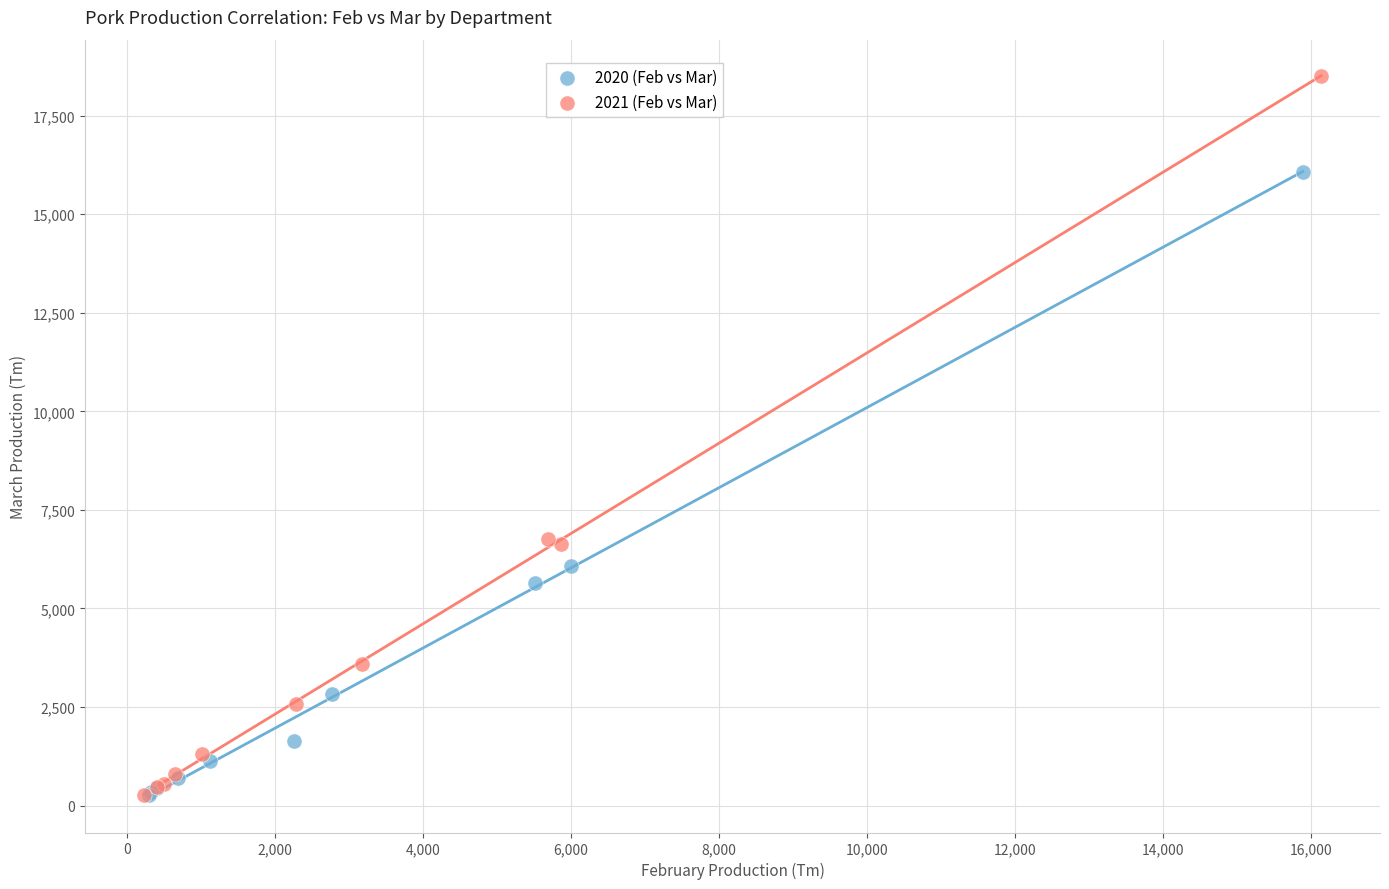

Which series reaches the maximum Y coordinate?

2021 (Feb vs Mar)